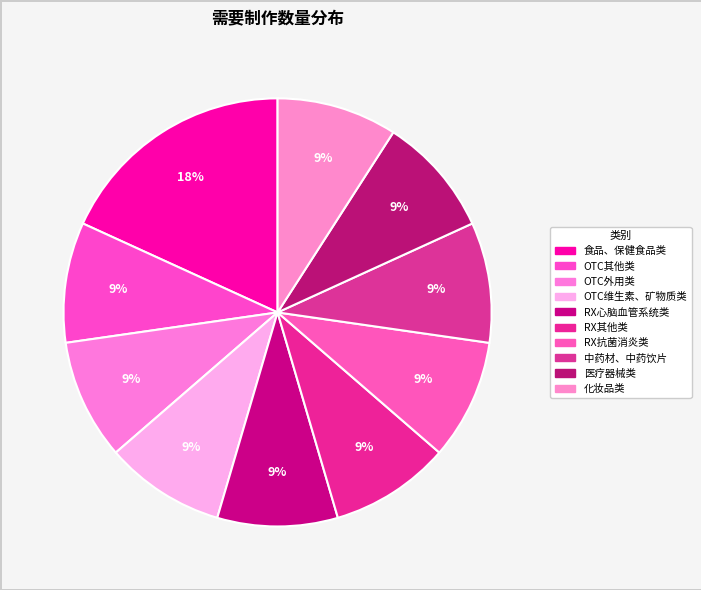

How many segments does this pie chart have?

10